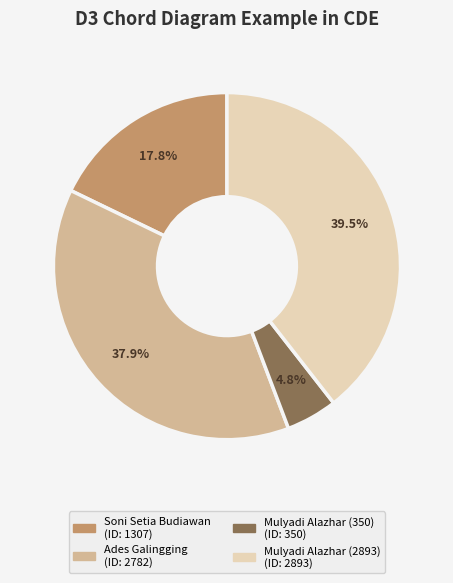

What is the largest slice in the pie chart?

Mulyadi Alazhar (2893)